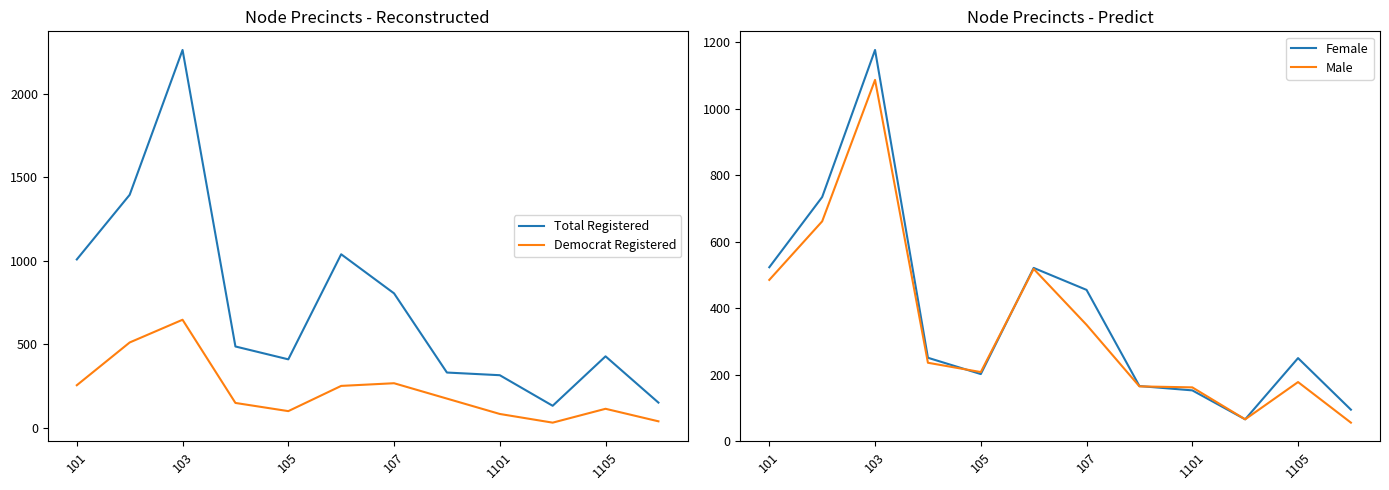

How many series are shown in this chart?

4